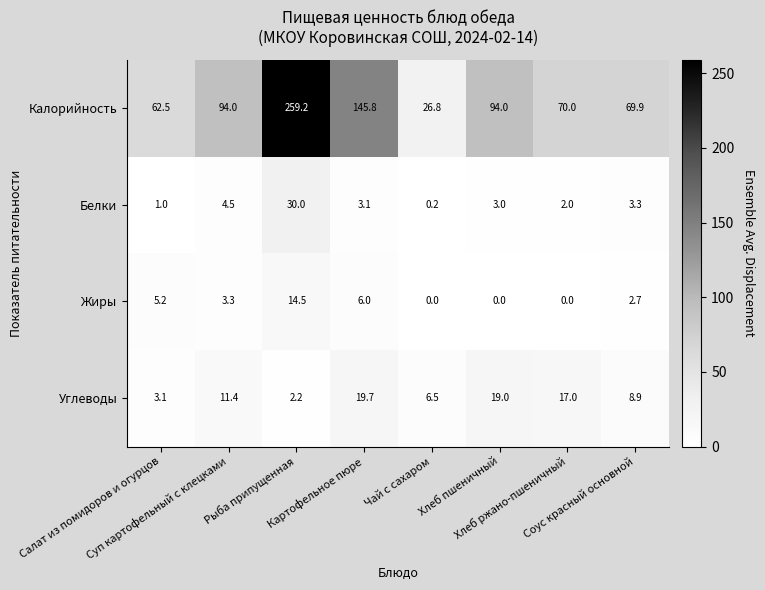

What is the difference between the second highest and minimum values in the Углеводы series?

16.8